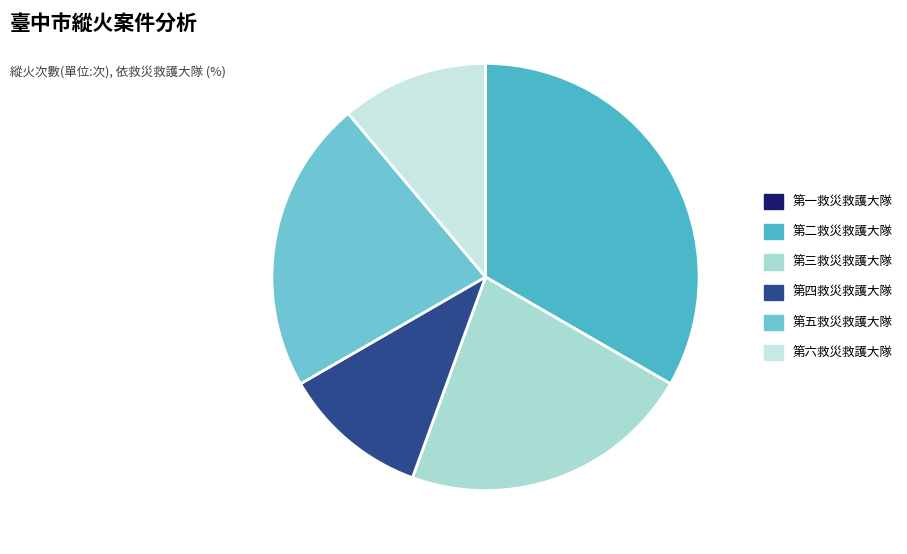

Do 第五救災救護大隊 and 第二救災救護大隊 together represent more than half of the pie?

Yes